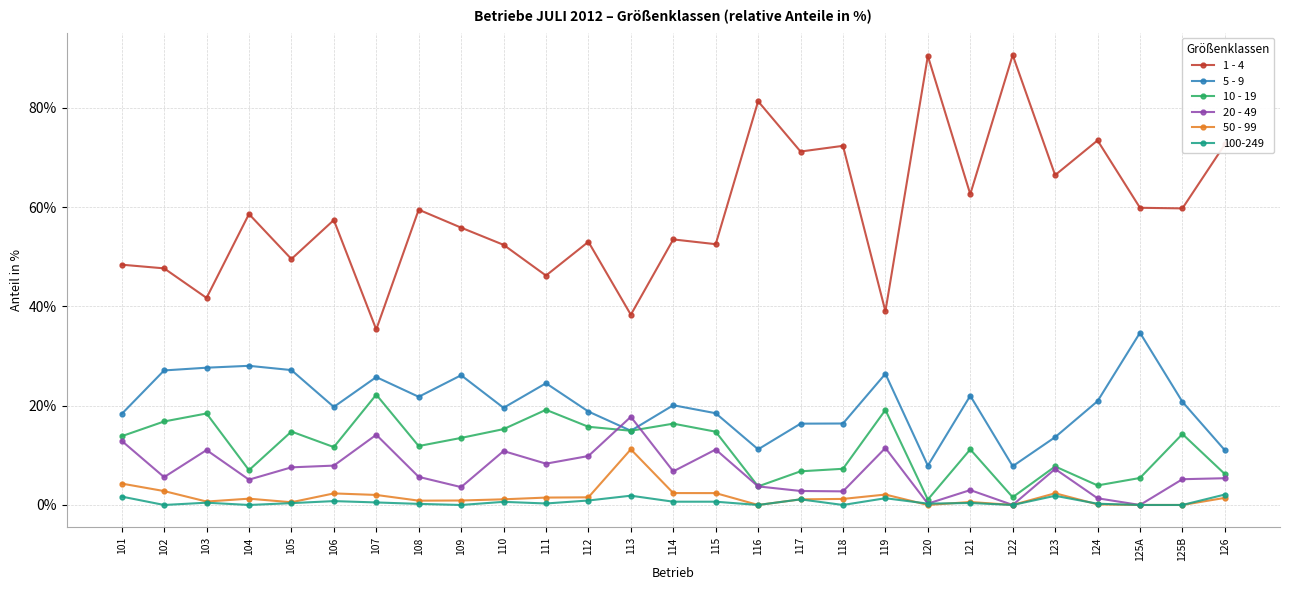

List the series in order of their peak value, highest first.

1 - 4, 5 - 9, 10 - 19, 20 - 49, 50 - 99, 100-249